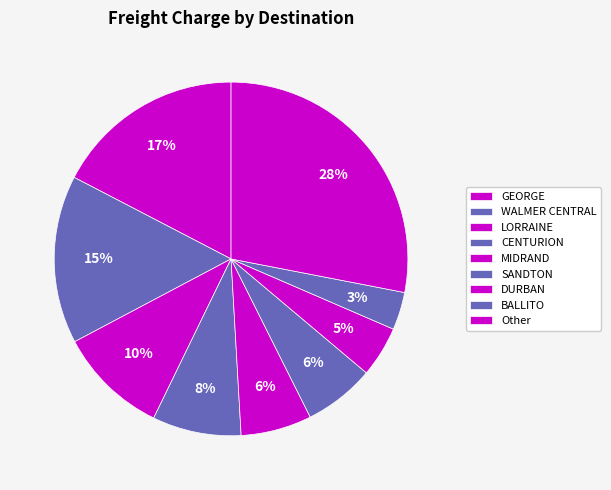

Is there a majority slice in this chart?

No